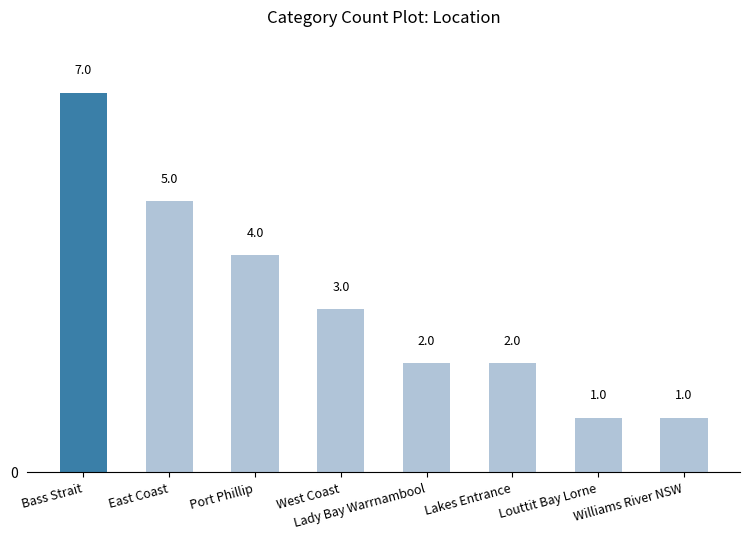

What is the difference between the maximum and minimum values?

6